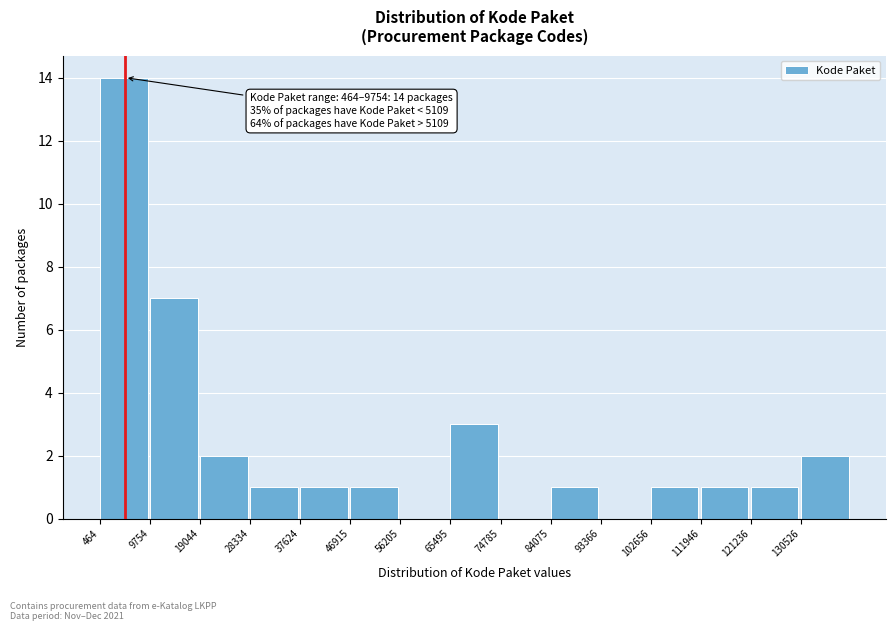

Which range on the x-axis has the tallest bar?

0 to 10000